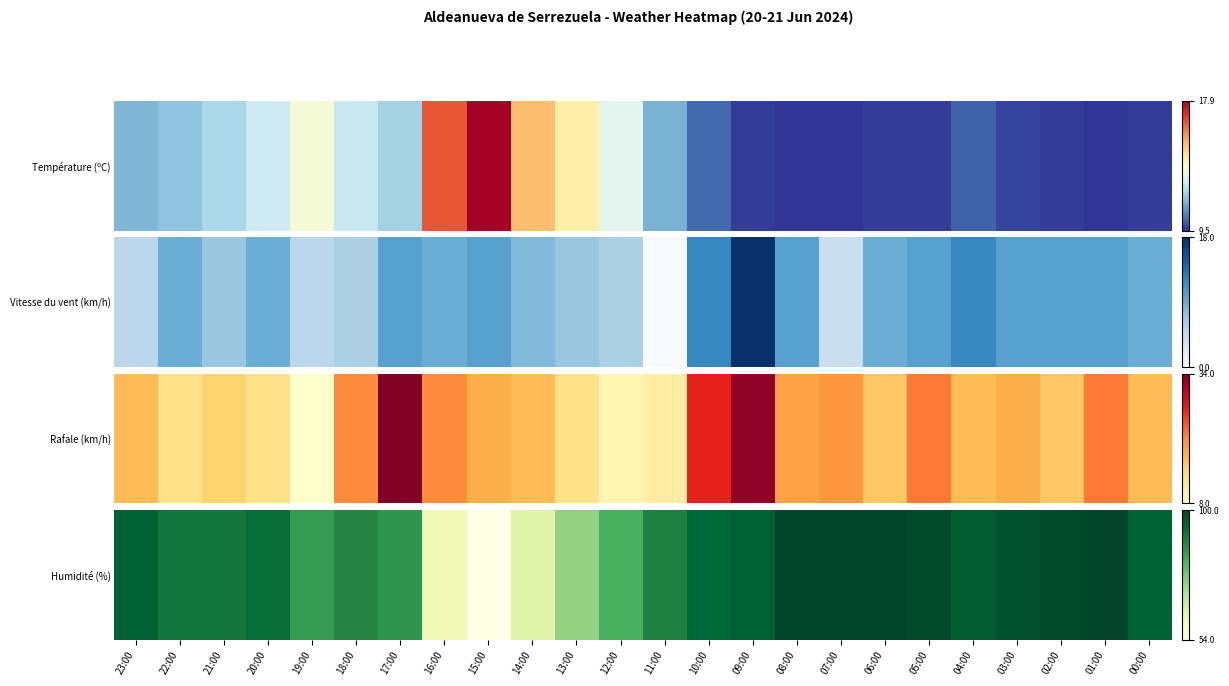

Approximately how many times larger is the value at 09:00 compared to 02:00?

1.0